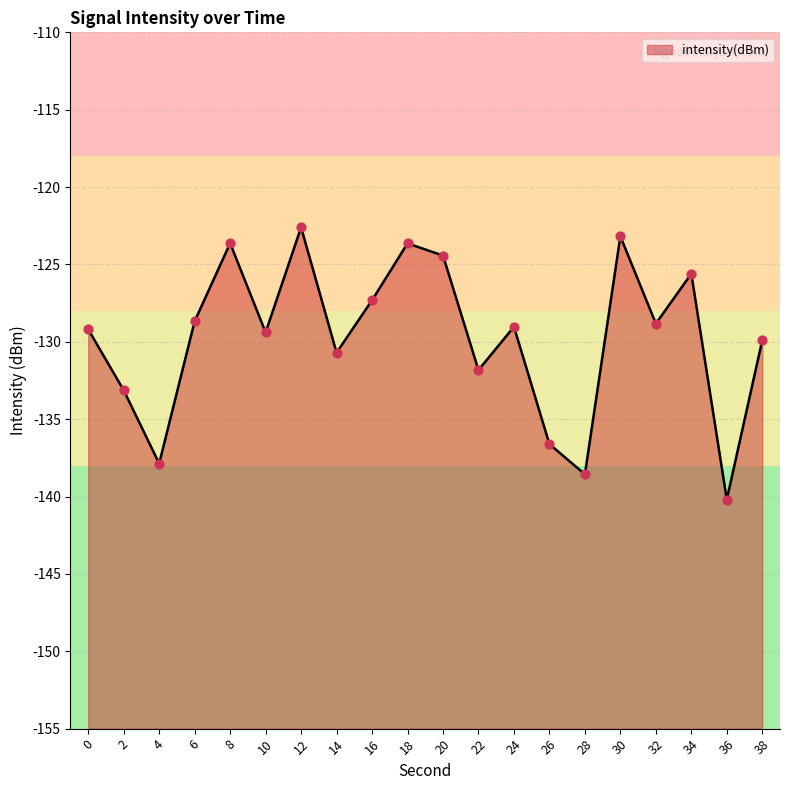

Between 8 and 4, which is larger?

8